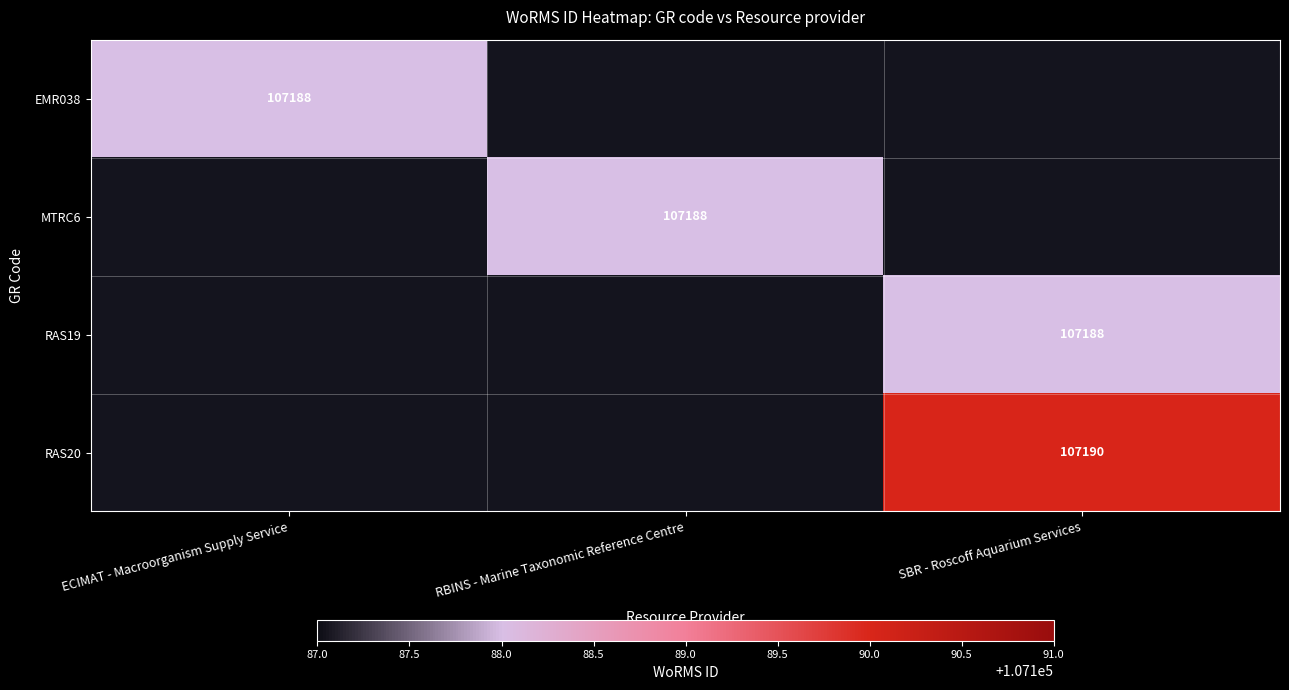

True or false: MTRC6 has a value of 107188 at RBINS - Marine Taxonomic Reference Centre.

True